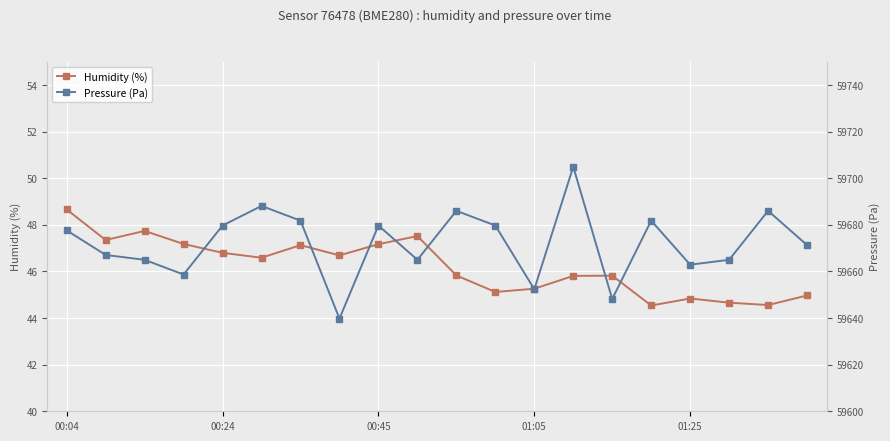

What is the highest value of the Humidity (%) series?

48.7